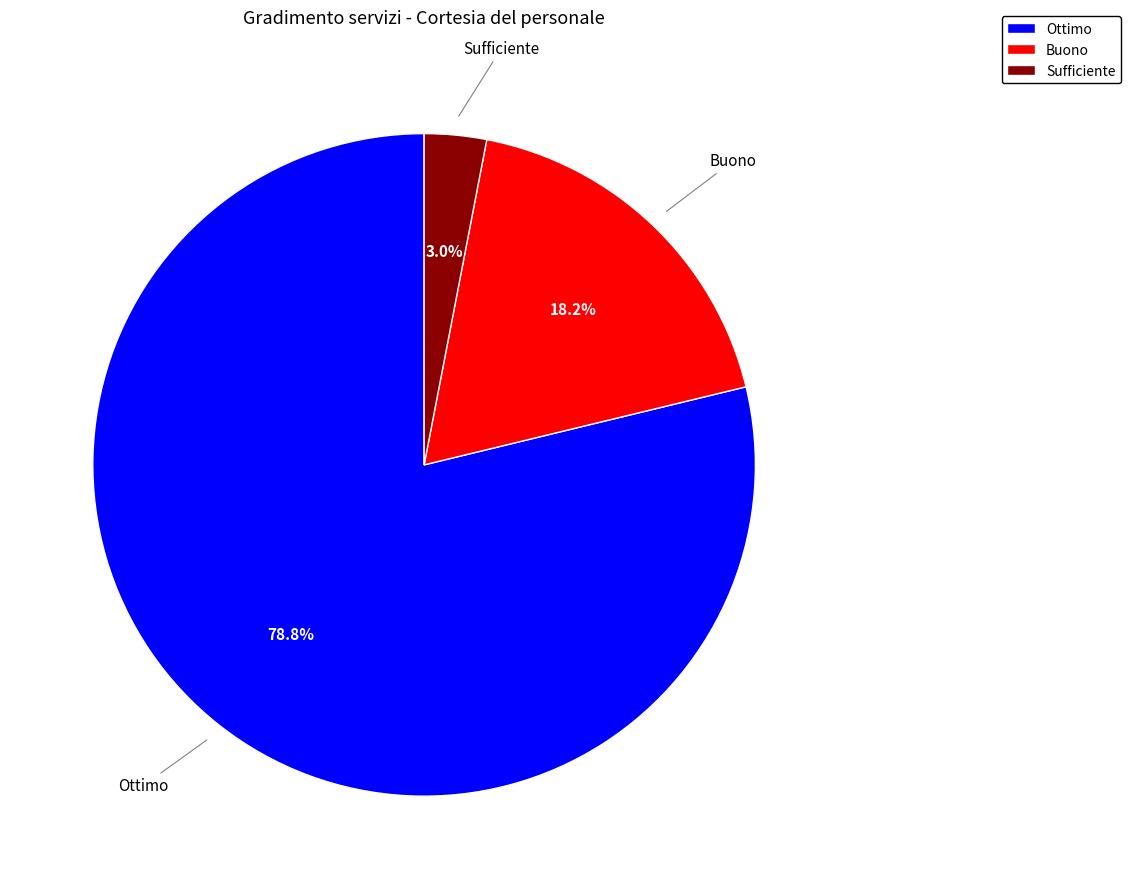

What portion of the pie excludes Buono?

81.8%